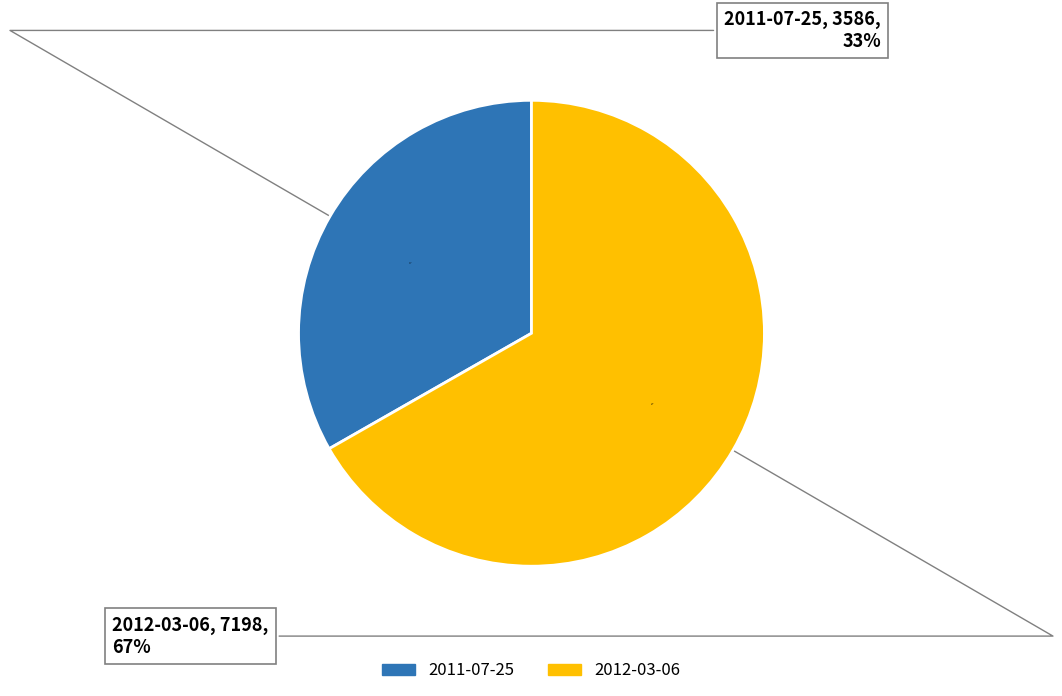

To the nearest percent, what is the average slice percentage?

50%